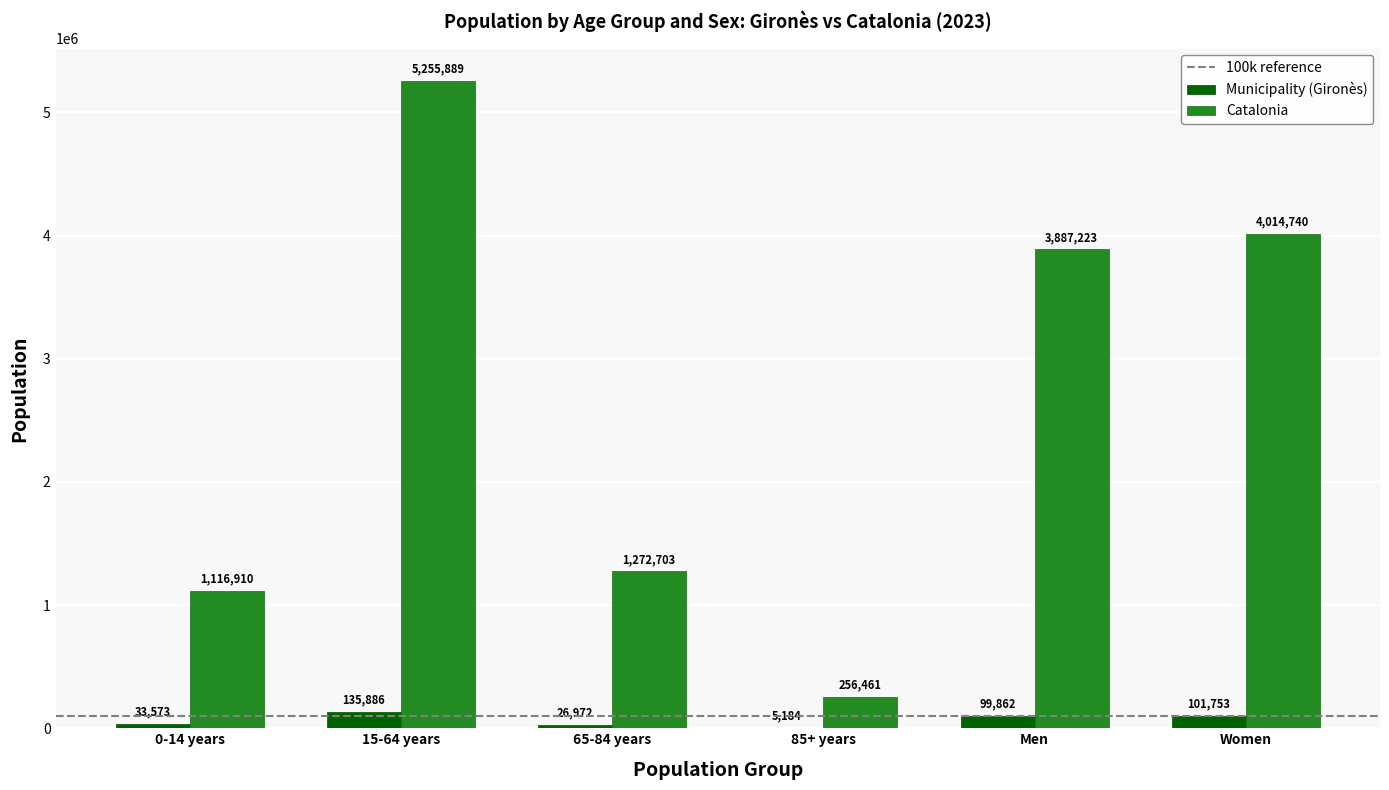

Is the value of Municipality (Gironès) at 0-14 years greater than the value of Catalonia at Men?

No